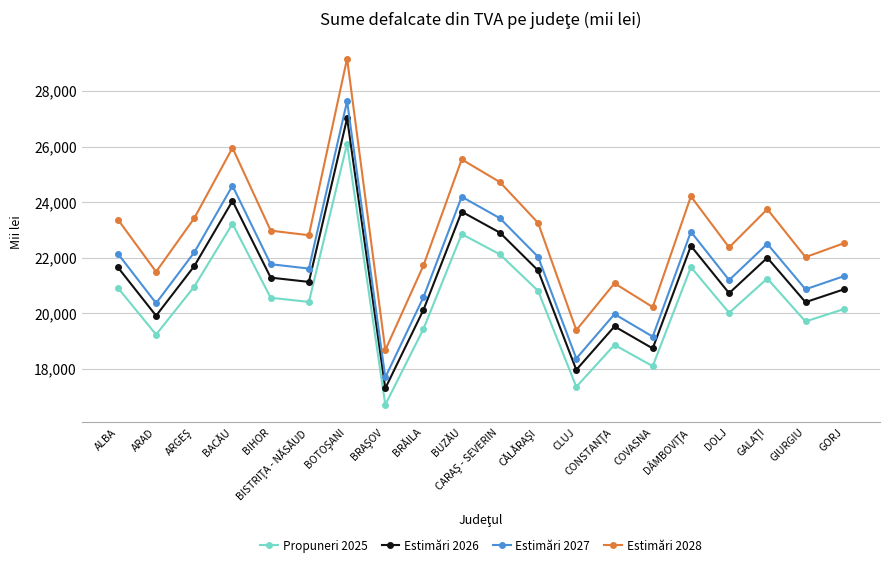

What is the smallest value displayed?

16703